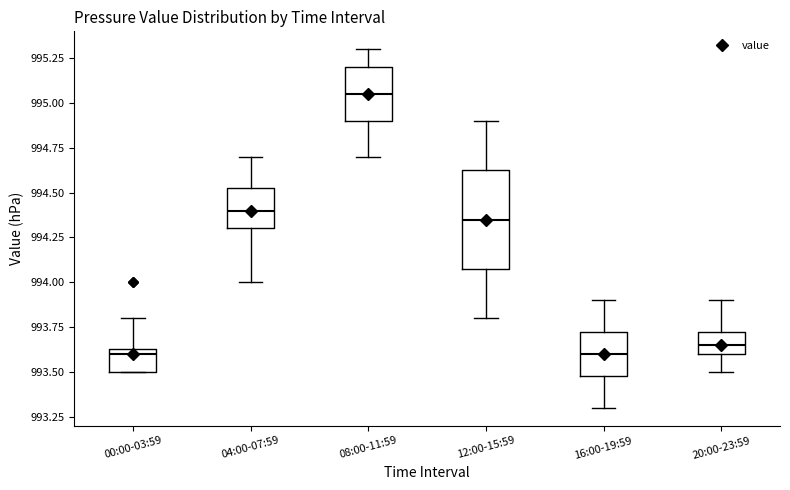

Comparing the boxes themselves (not the whiskers), which one is the tallest?

12:00-15:59